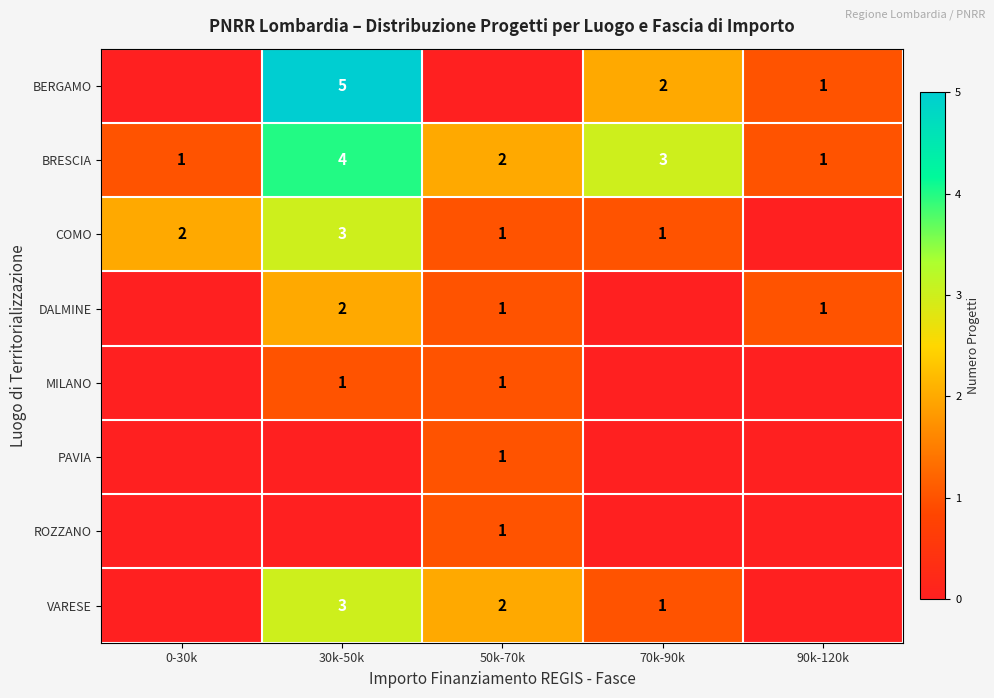

What is the difference between the maximum and second lowest values in the BRESCIA series?

3